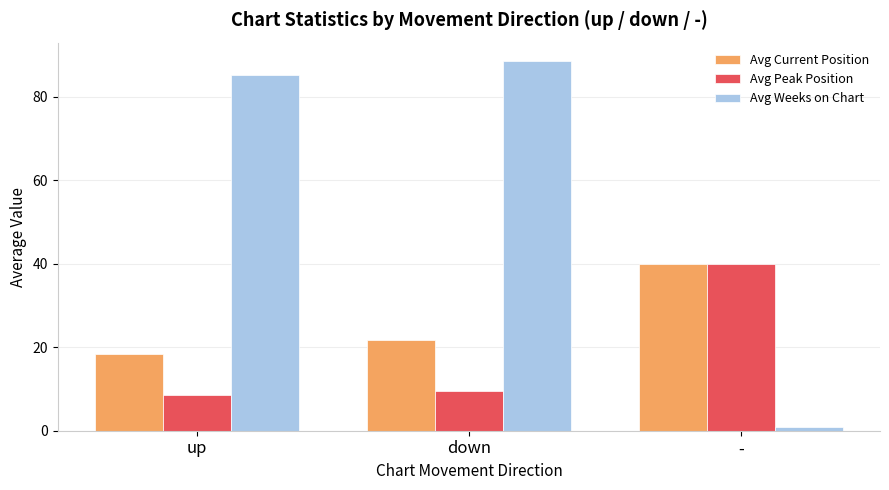

Rank the categories by Avg Weeks on Chart value from highest to lowest.

down, up, -